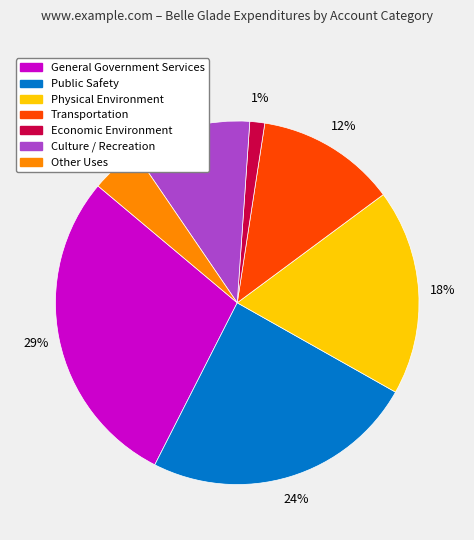

Is Economic Environment the majority of the pie?

No